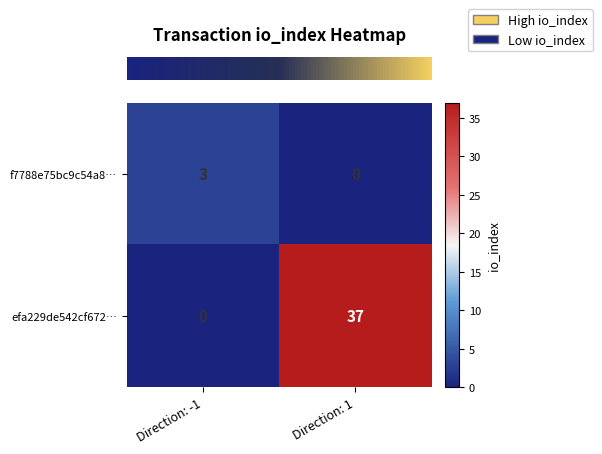

At which category is the sum across all series the highest?

Direction: 1